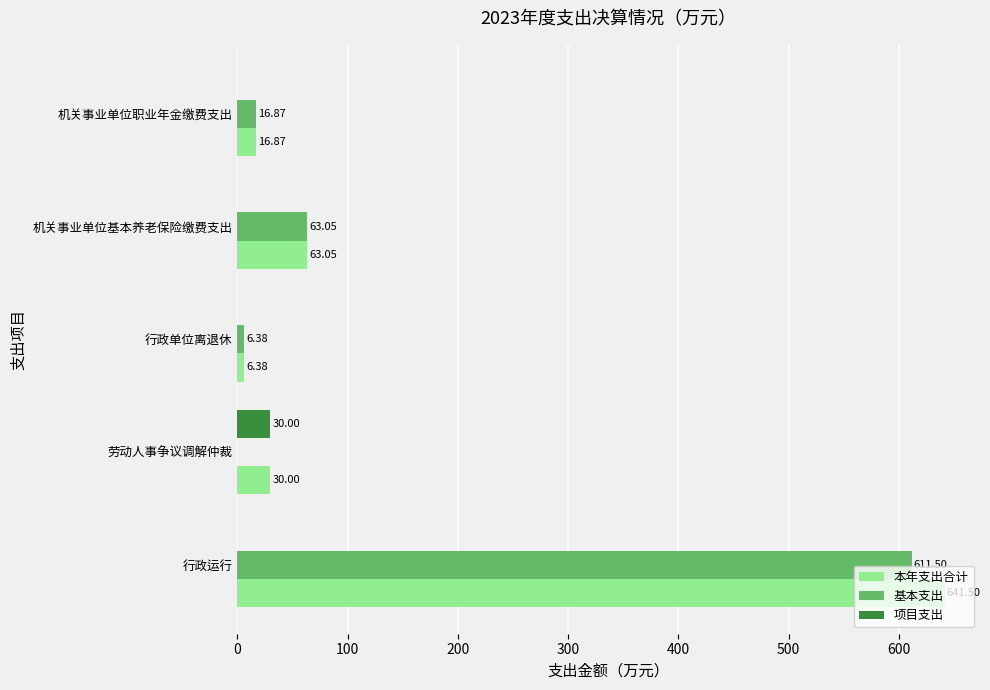

What is the sum of the 本年支出合计 values at 机关事业单位基本养老保险缴费支出 and 机关事业单位职业年金缴费支出?

79.9